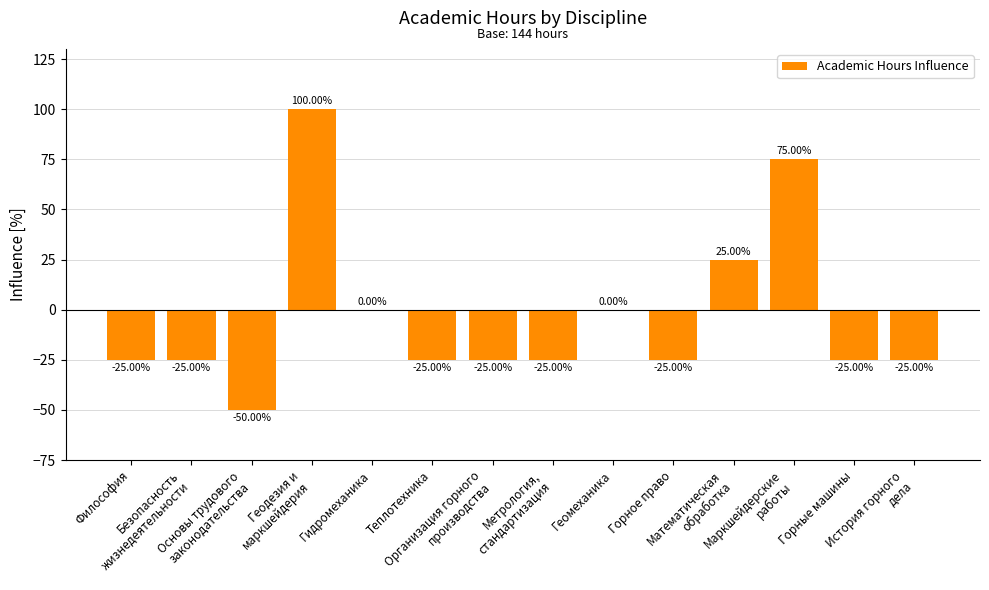

What is the label of the 1st bar from the left?

Философия